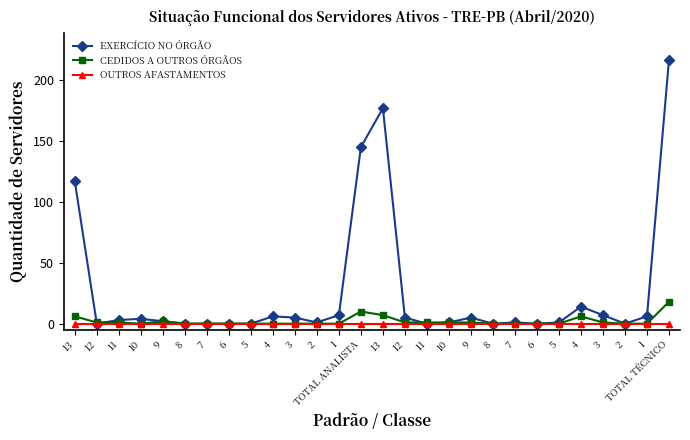

Where is the first local maximum for EXERCÍCIO NO ÓRGÃO?

10